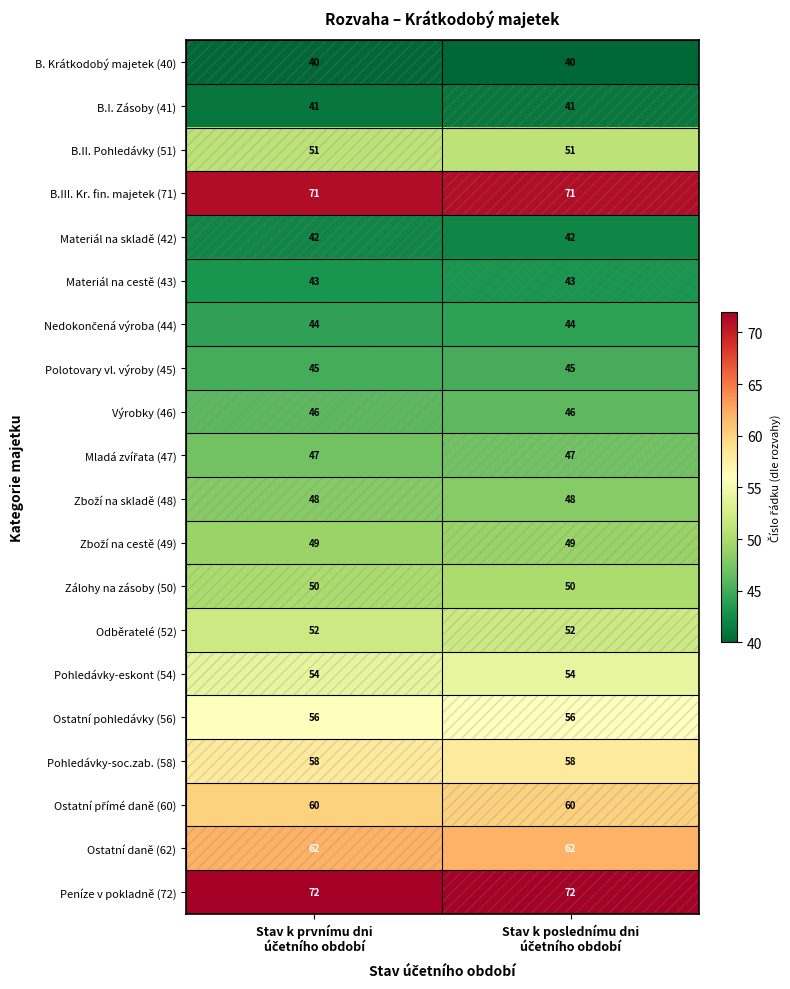

What is the average value of the Pohledávky-eskont (54) series?

54